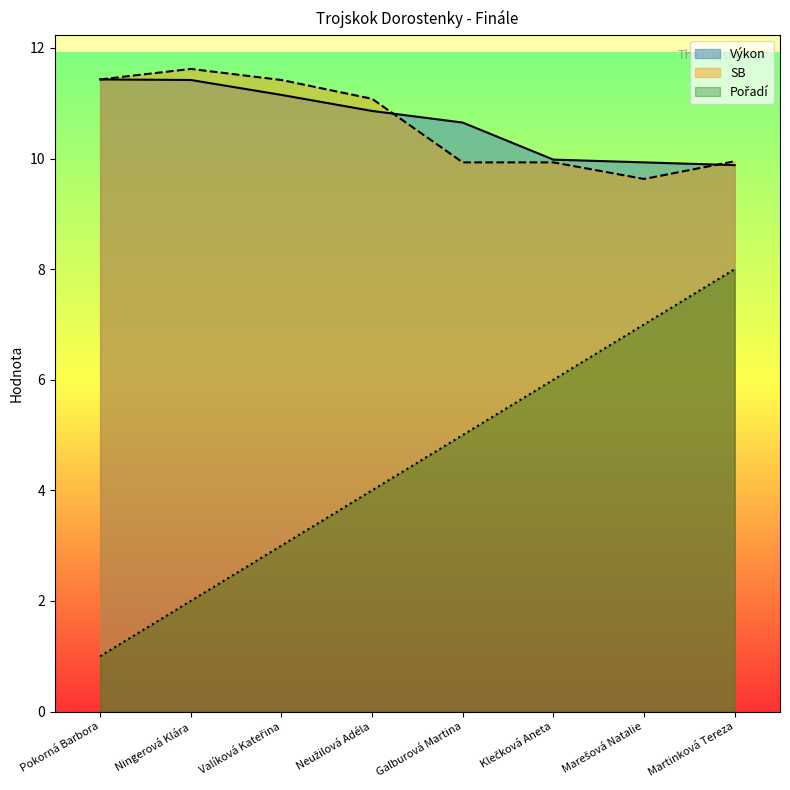

True or false: Pořadí has a value of 8.0 at Martinková Tereza.

True